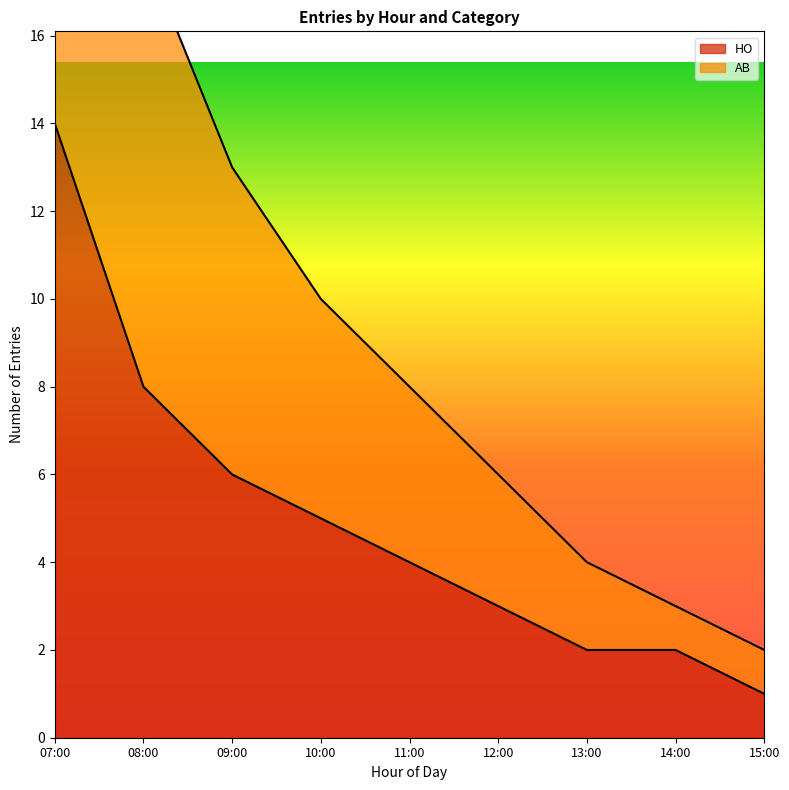

What is the sum of the HO values at 14:00 and 12:00?

5